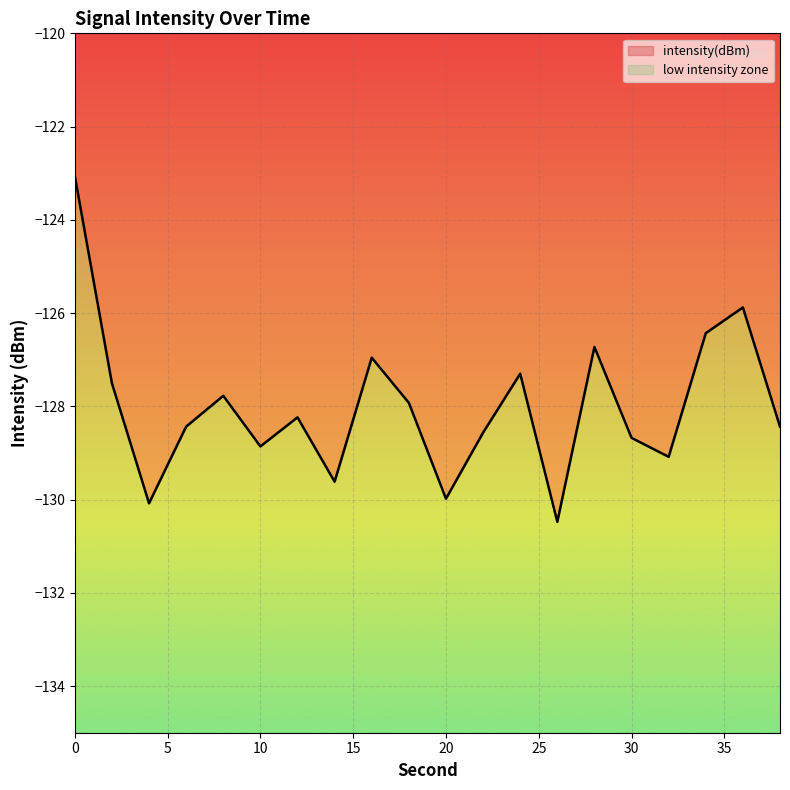

How many series are shown in this chart?

1